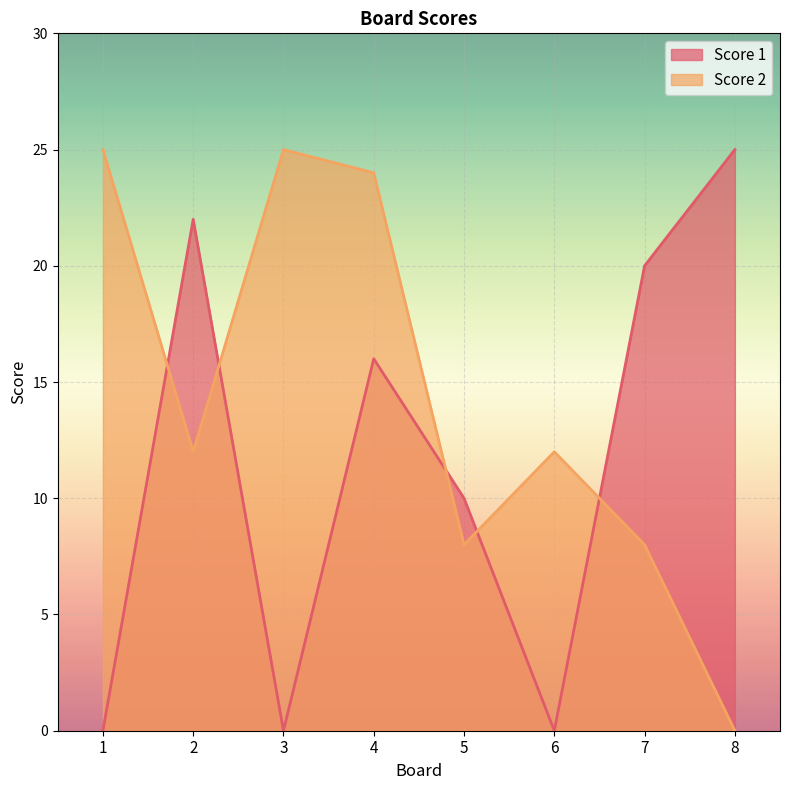

What is the spread (max minus min) of values at 4?

8